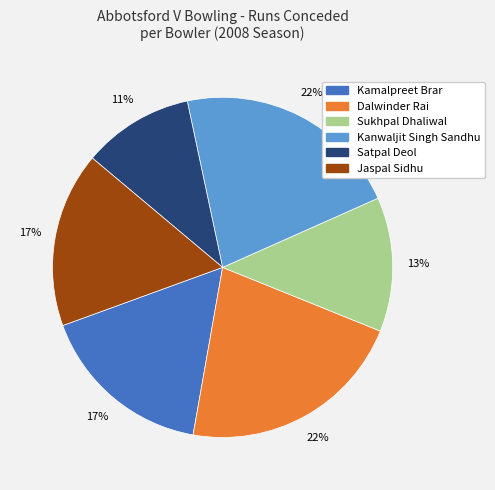

To the nearest percent, what percentage of the pie is Dalwinder Rai?

22%